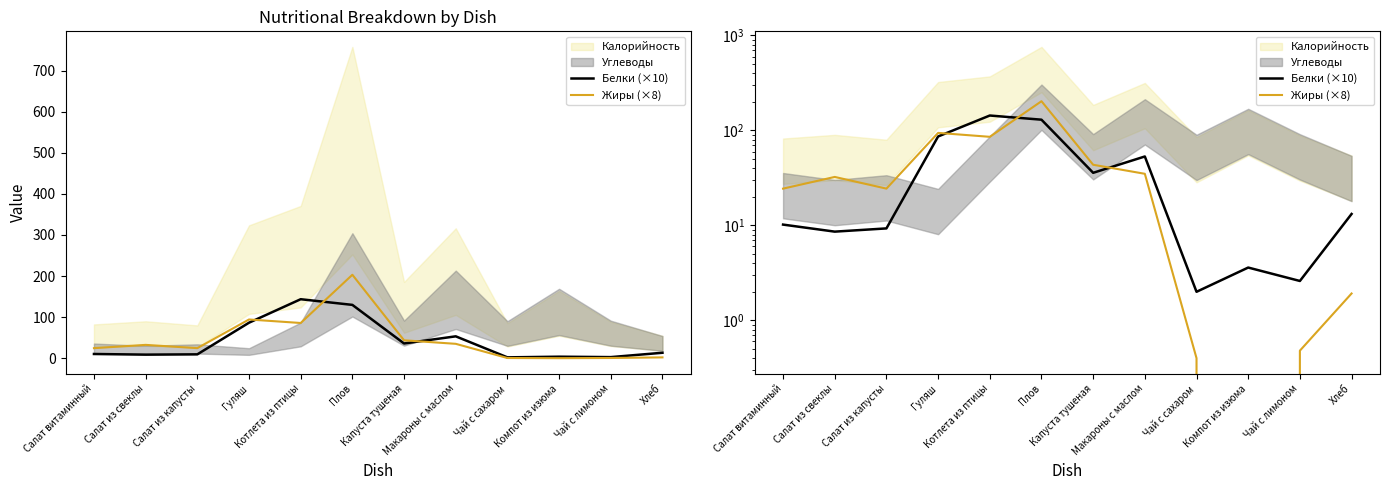

At Чай с сахаром, list the series in order from smallest to largest.

Жиры (×8), Белки (×10)